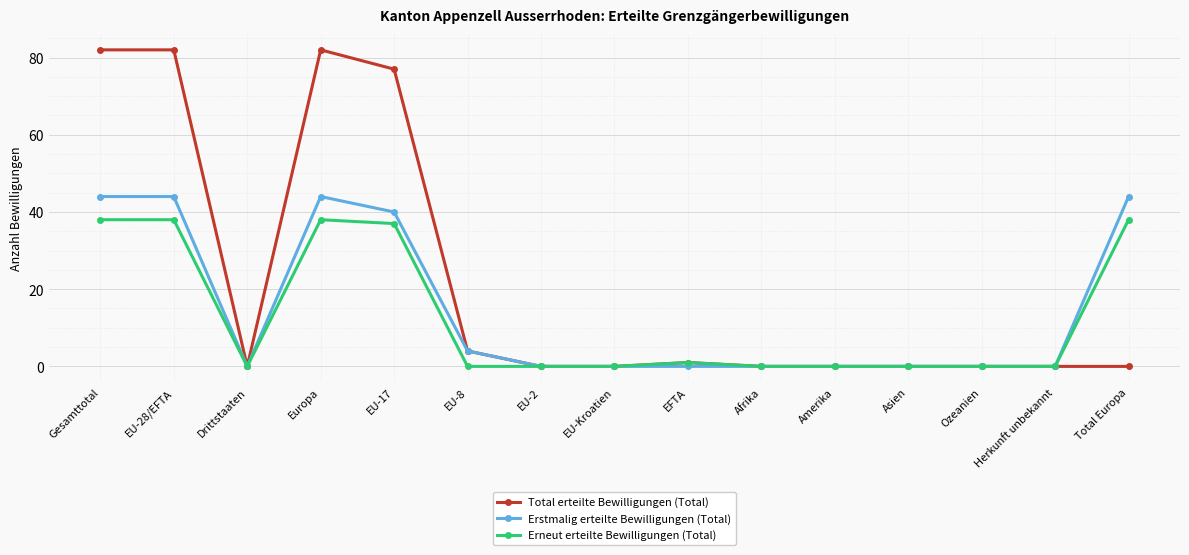

At which category does Erneut erteilte Bewilligungen (Total) reach its first local valley?

Drittstaaten